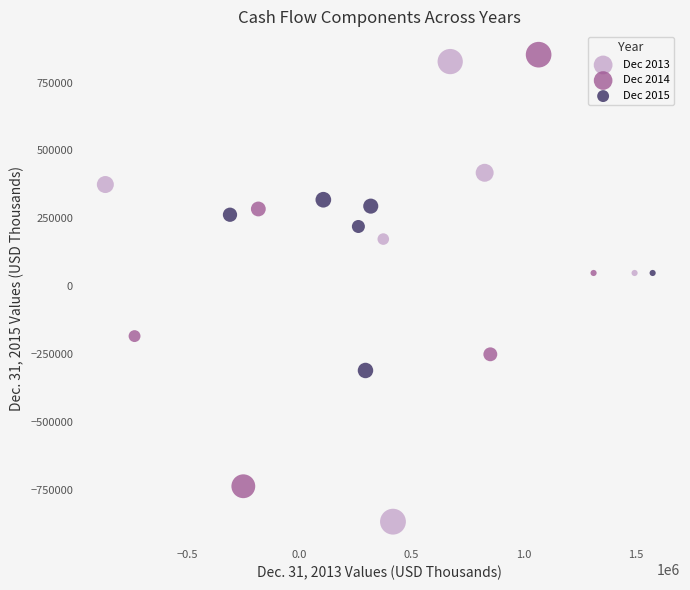

Which series has the widest spread of Y values?

Dec 2013